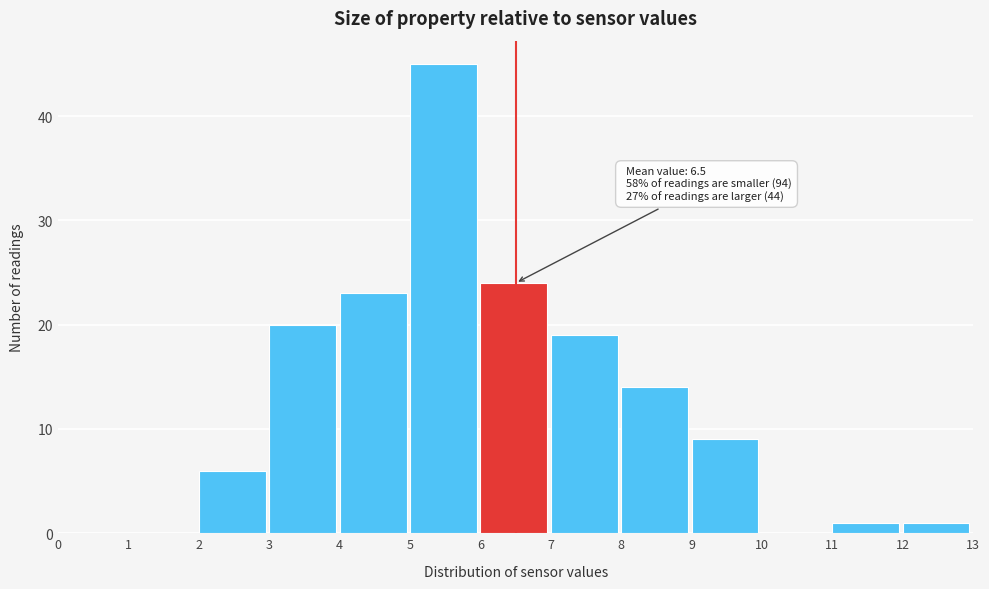

Over which range of the x-axis is the bar tallest?

5 to 6